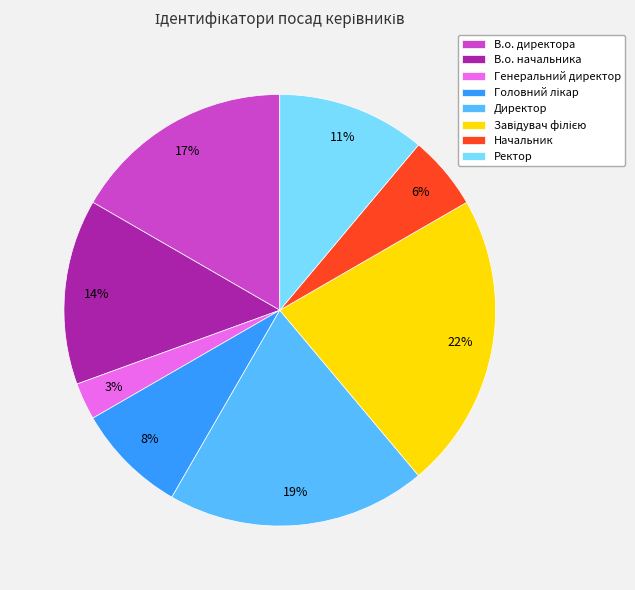

Is the sum of Генеральний директор and В.о. директора greater than half?

No